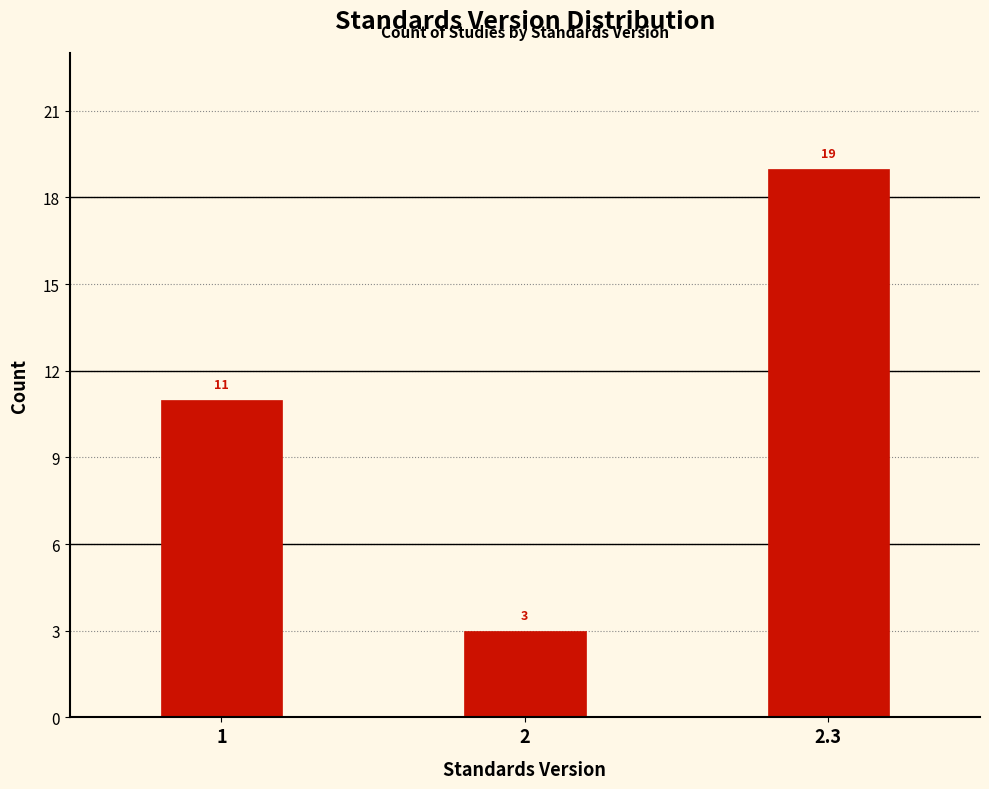

Reading left to right, list all the values displayed in this chart.

11	3	19